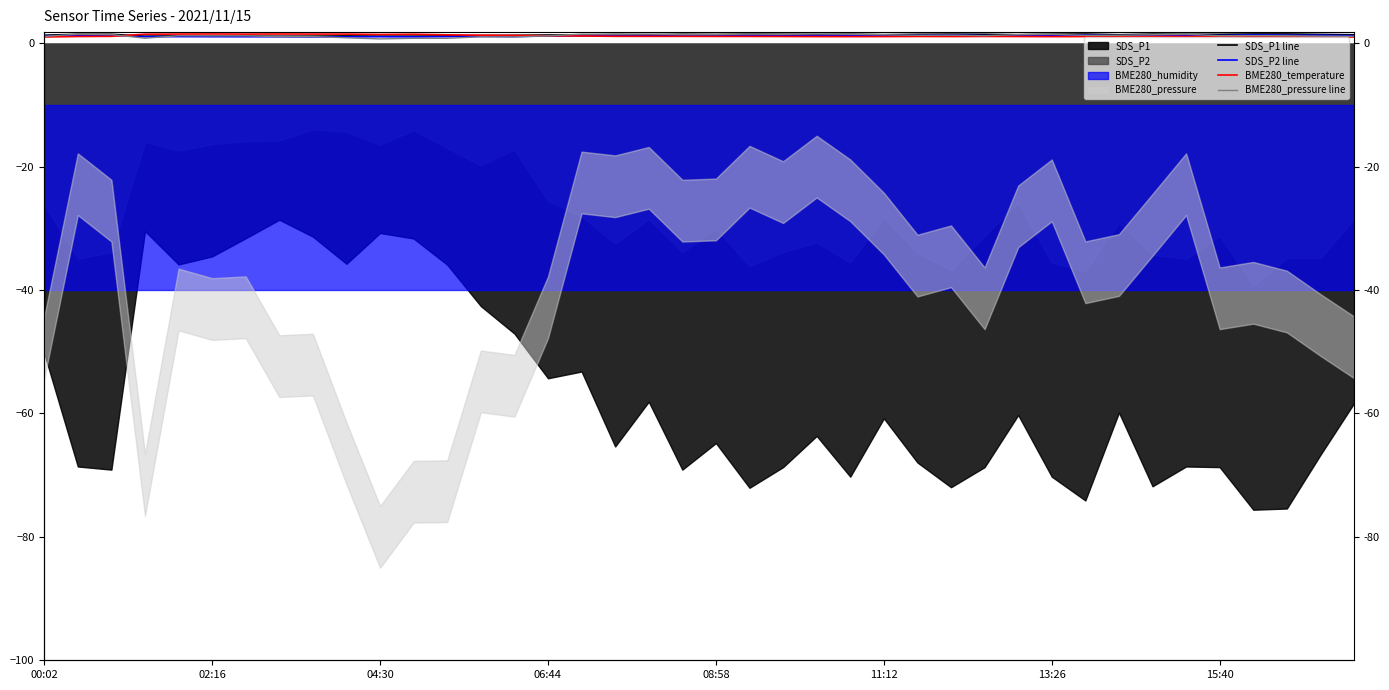

The value of BME280_temperature at 23 is 1.1. True or false?

True